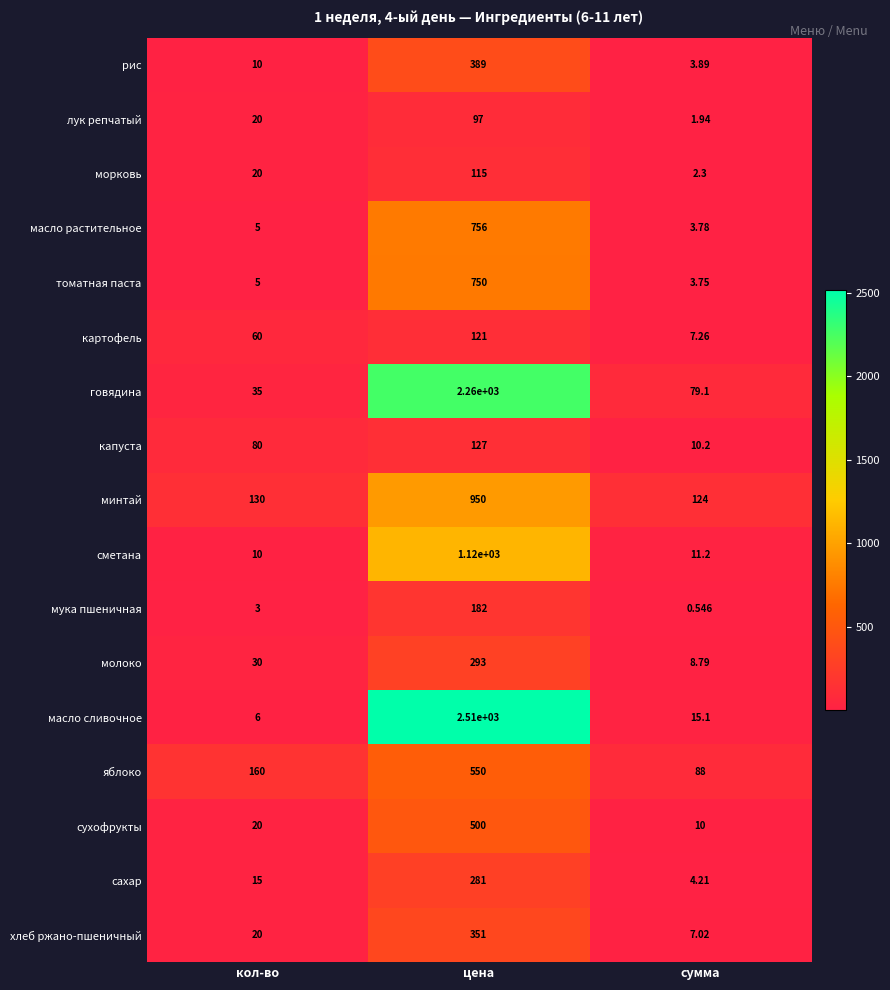

Rank the series at сумма from highest to lowest value.

минтай, яблоко, говядина, масло сливочное, сметана, капуста, сухофрукты, молоко, картофель, хлеб ржано-пшеничный, сахар, рис, масло растительное, томатная паста, морковь, лук репчатый, мука пшеничная